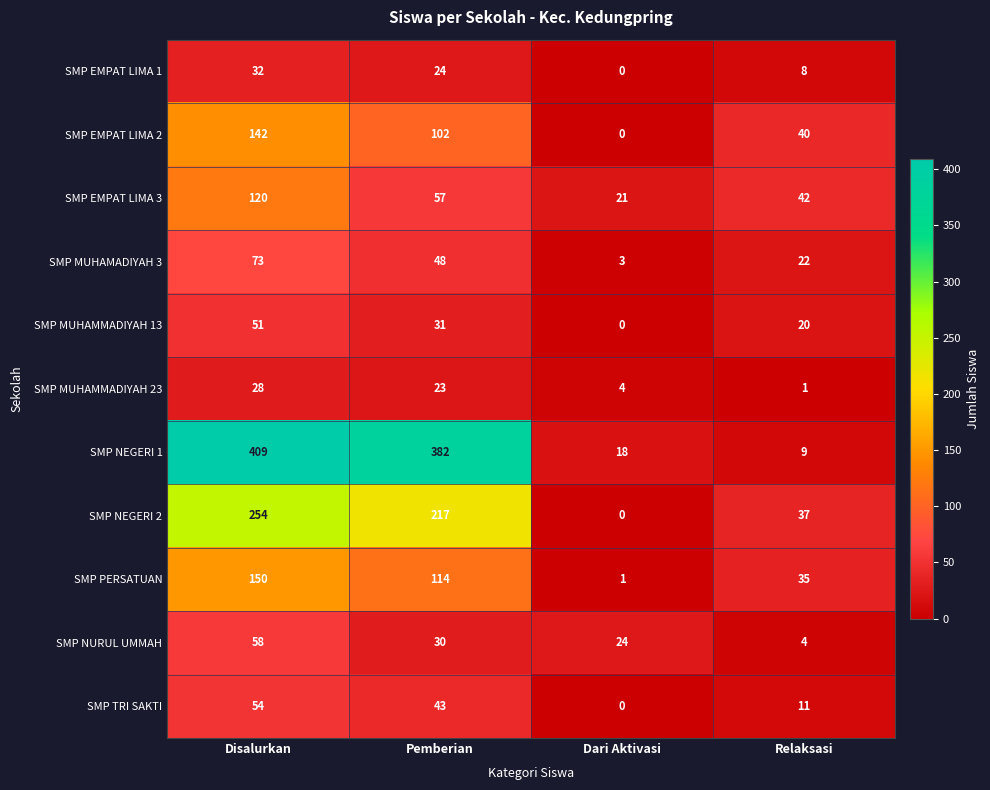

Which series has the largest total across all categories?

SMP NEGERI 1